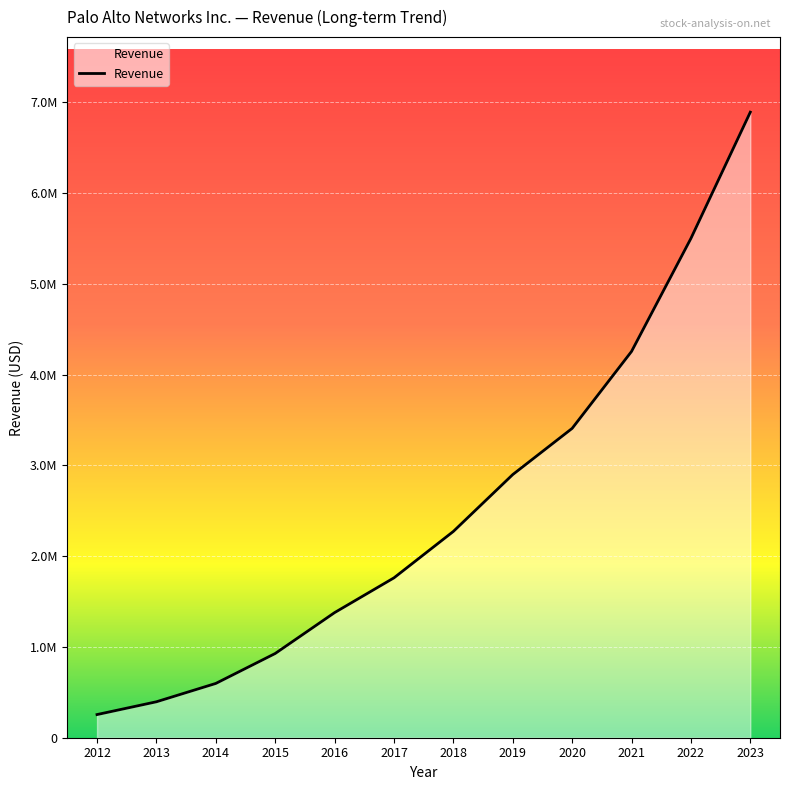

Does the chart display data point markers on the line(s)?

No